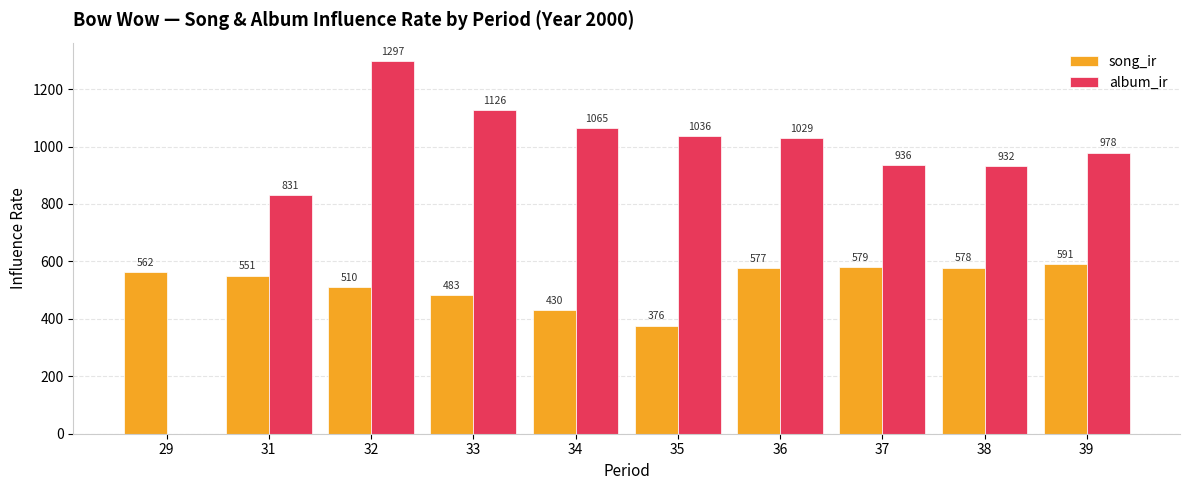

Are the bars horizontal?

No